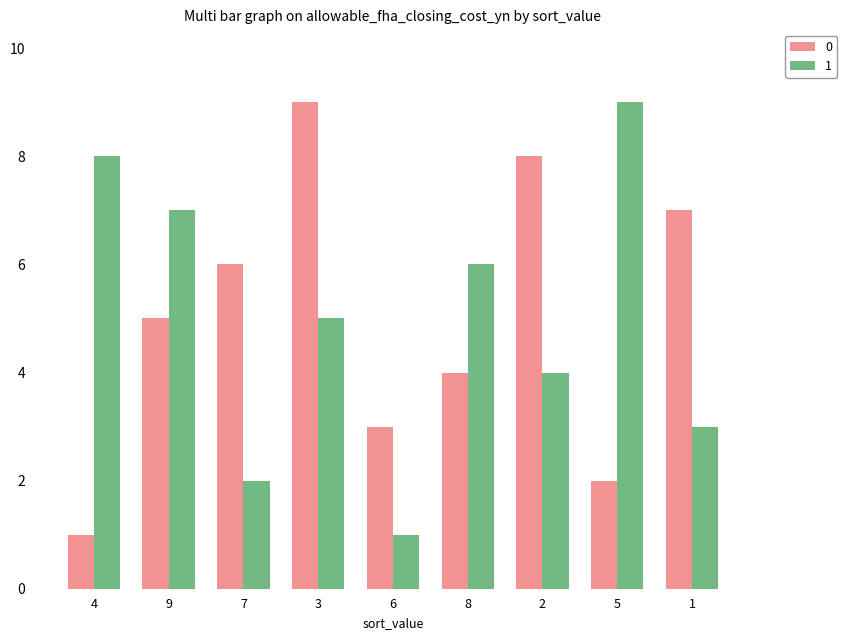

At which category is the sum across all series the highest?

3